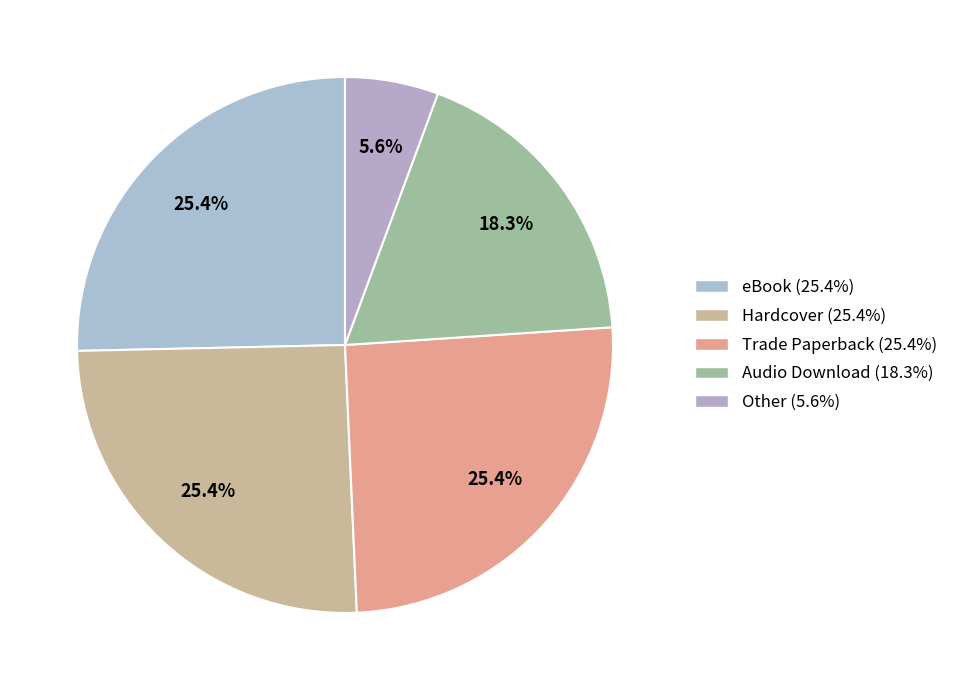

Approximately how many times larger is the value at eBook compared to Audio Download?

1.4